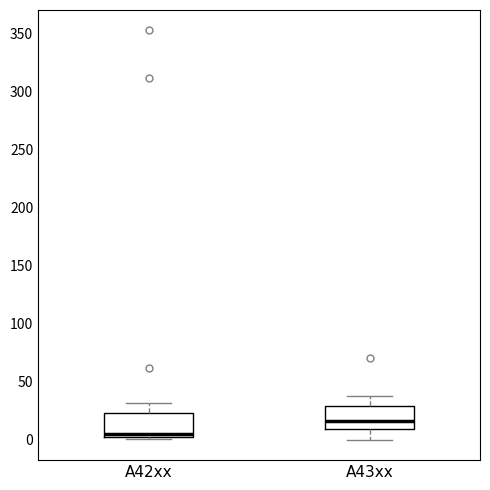

Reading left to right, read every box against the y-axis: the position of its median line, the range the box covers, and the ends of its whiskers. The values are not printed on the chart, so give them approximately, as read against the axis.

A42xx: median 5, box 0 to 25, whiskers 0 (just below the box's lower edge) to 30
A43xx: median 15, box 10 to 30, whiskers 0 to 40